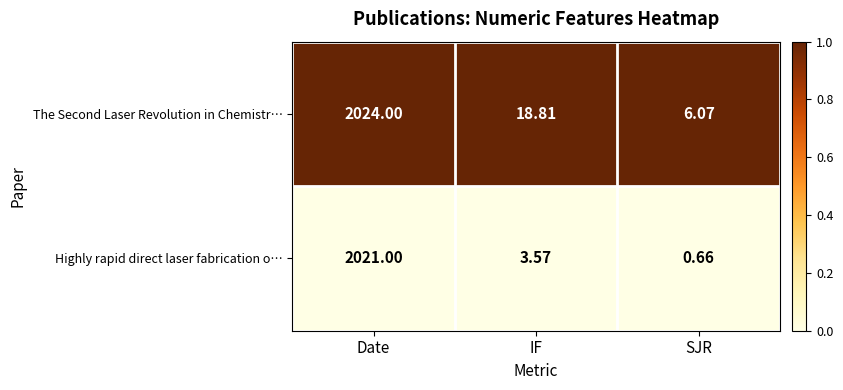

Which label corresponds to the largest value in the chart?

Date